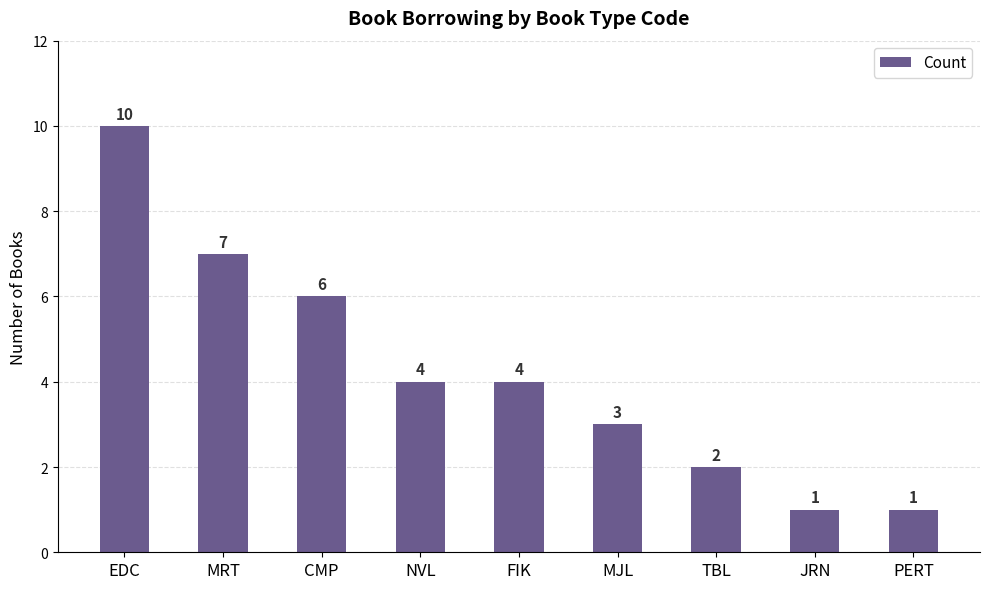

Which label corresponds to the largest value in the chart?

EDC